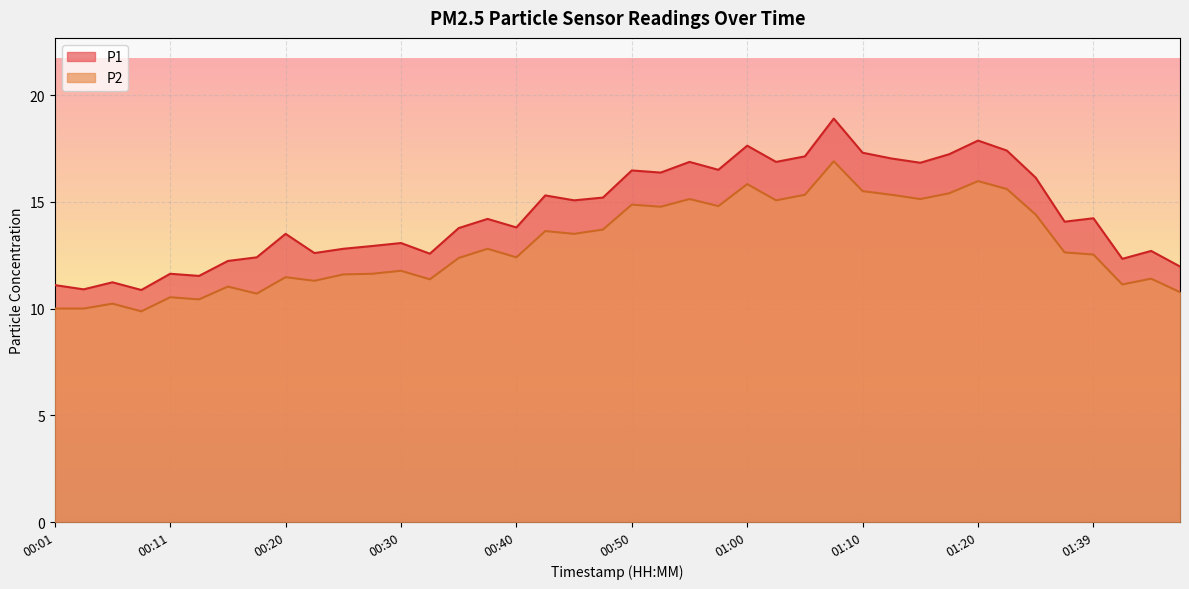

Reading right to left, list all the values displayed in this chart.

P1: 01:47=12.0	01:45=12.7	01:42=12.3	01:39=14.2	01:37=14.1	01:34=16.1	01:28=17.4	01:20=17.9	01:17=17.2	01:15=16.8	01:12=17.0	01:10=17.3	01:07=18.9	01:05=17.1	01:02=16.9	01:00=17.6	00:57=16.5	00:55=16.9	00:52=16.4	00:50=16.5	00:47=15.2	00:45=15.1	00:43=15.3	00:40=13.8	00:38=14.2	00:35=13.8	00:33=12.6	00:30=13.1	00:28=12.9	00:25=12.8	00:23=12.6	00:20=13.5	00:18=12.4	00:15=12.2	00:13=11.5	00:11=11.6	00:08=10.9	00:06=11.2	00:03=10.9	00:01=11.1
P2: 01:47=10.8	01:45=11.4	01:42=11.1	01:39=12.5	01:37=12.6	01:34=14.4	01:28=15.6	01:20=16.0	01:17=15.4	01:15=15.1	01:12=15.3	01:10=15.5	01:07=16.9	01:05=15.3	01:02=15.1	01:00=15.8	00:57=14.8	00:55=15.1	00:52=14.8	00:50=14.9	00:47=13.7	00:45=13.5	00:43=13.6	00:40=12.4	00:38=12.8	00:35=12.4	00:33=11.4	00:30=11.8	00:28=11.6	00:25=11.6	00:23=11.3	00:20=11.5	00:18=10.7	00:15=11.0	00:13=10.4	00:11=10.5	00:08=9.9	00:06=10.2	00:03=10.0	00:01=10.0